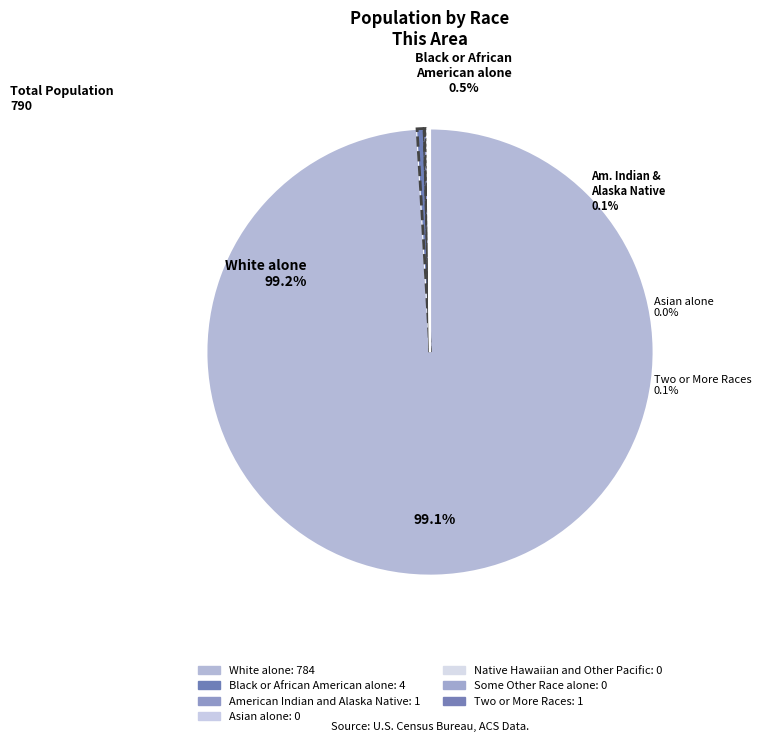

Rank the categories by value from lowest to highest.

Asian alone, Native Hawaiian and Other Pacific, Some Other Race alone, American Indian and Alaska Native, Two or More Races, Black or African American alone, White alone